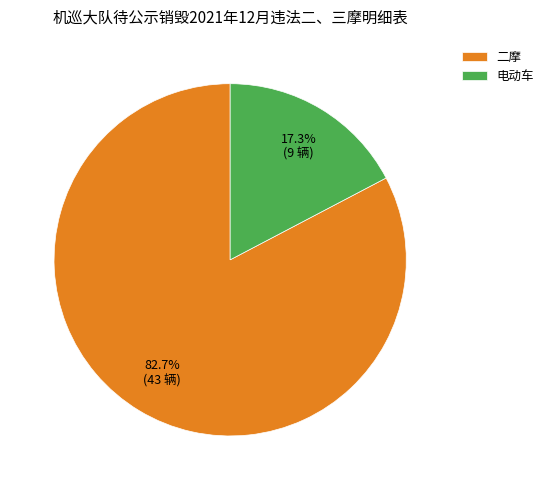

How many slices are in this pie chart?

2